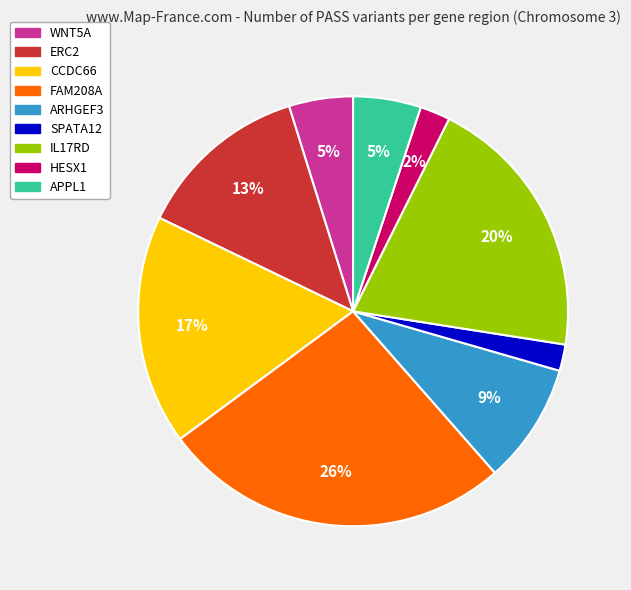

Which category has the biggest portion of the pie?

FAM208A